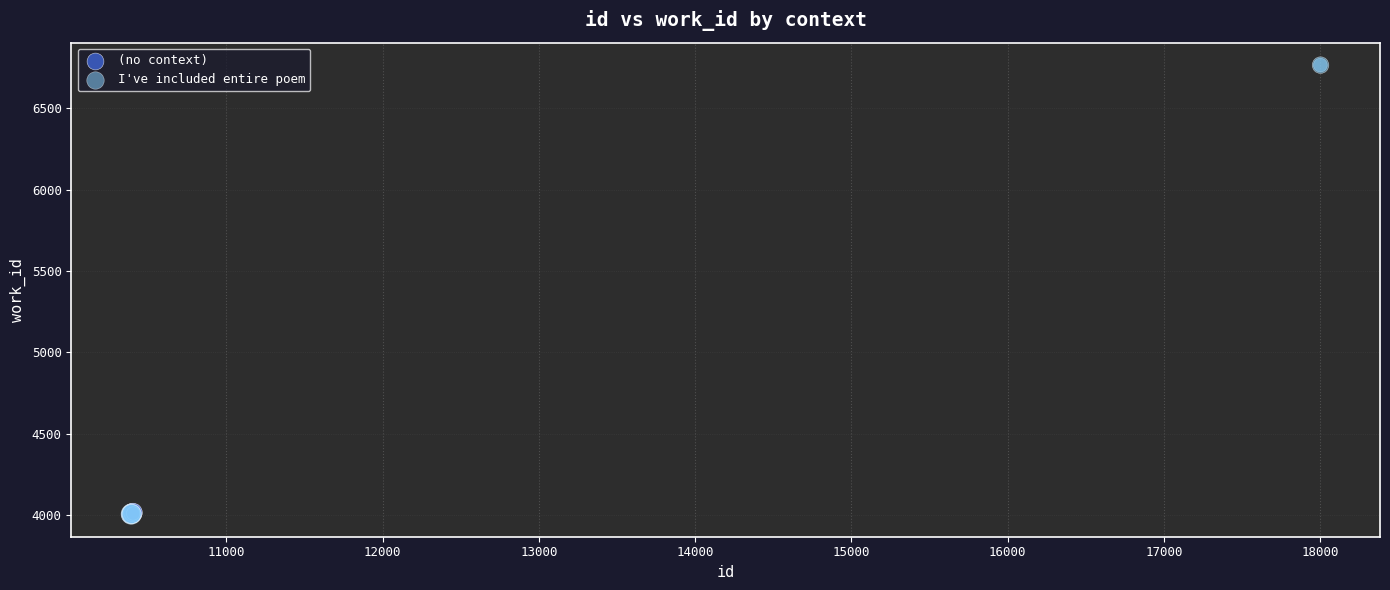

Which series contains the highest Y value?

I've included entire poem